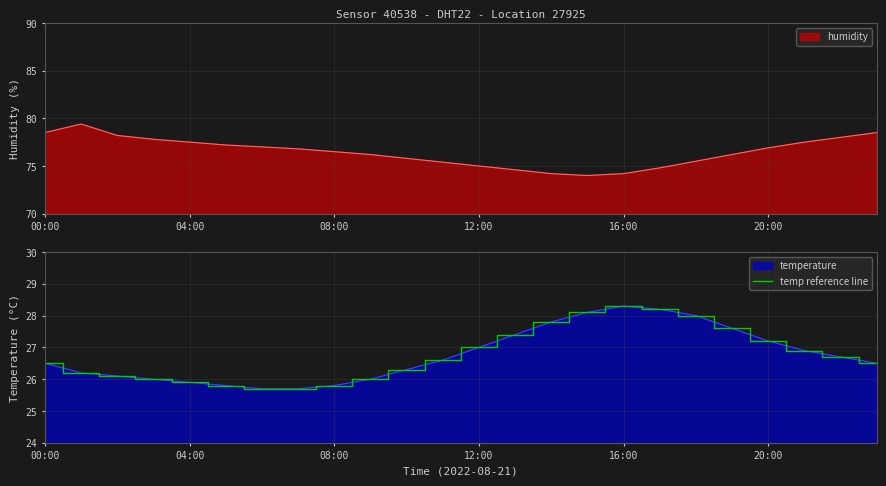

What is the maximum value shown in the chart?

28.3